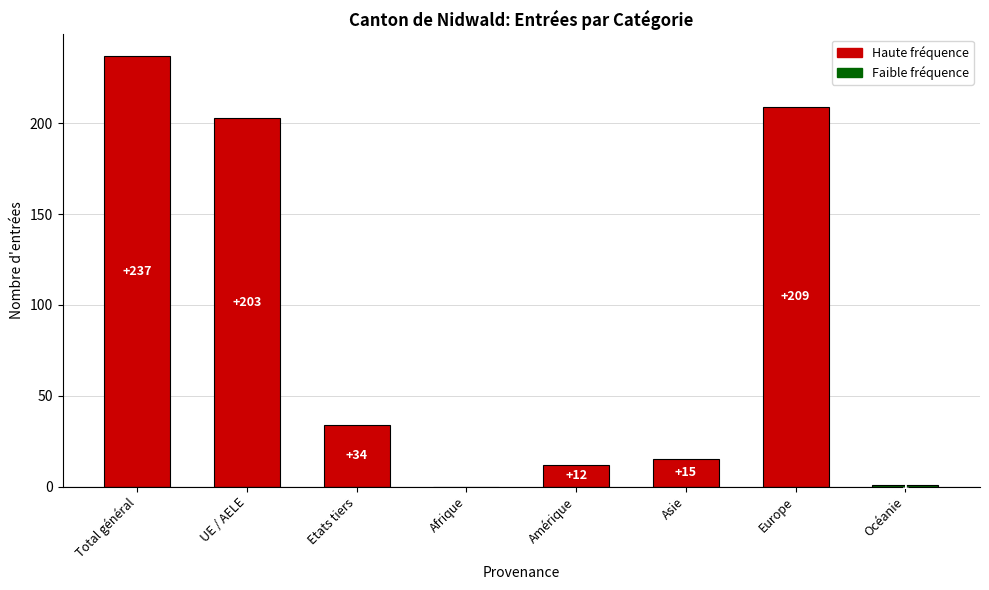

True or false: the data shows 0 at Afrique.

True